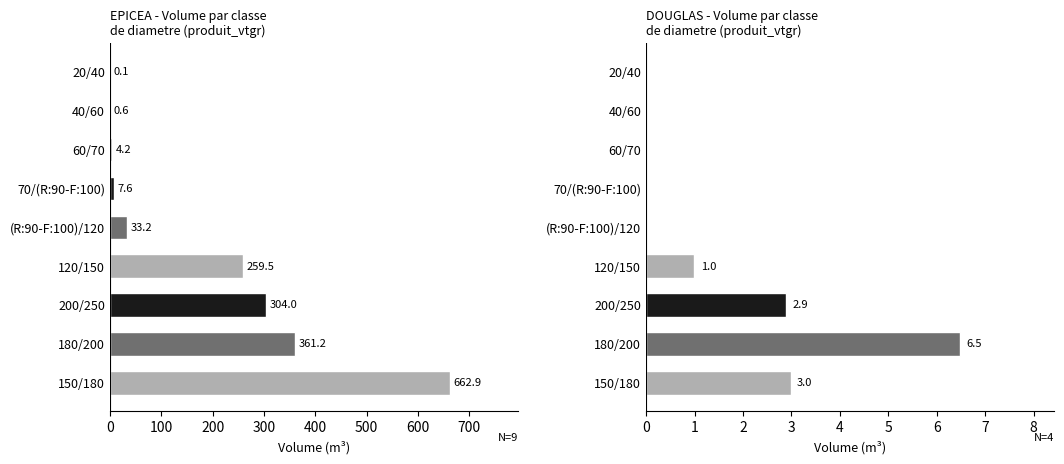

The DOUGLAS series shows 2.1 at 800. True or false?

False